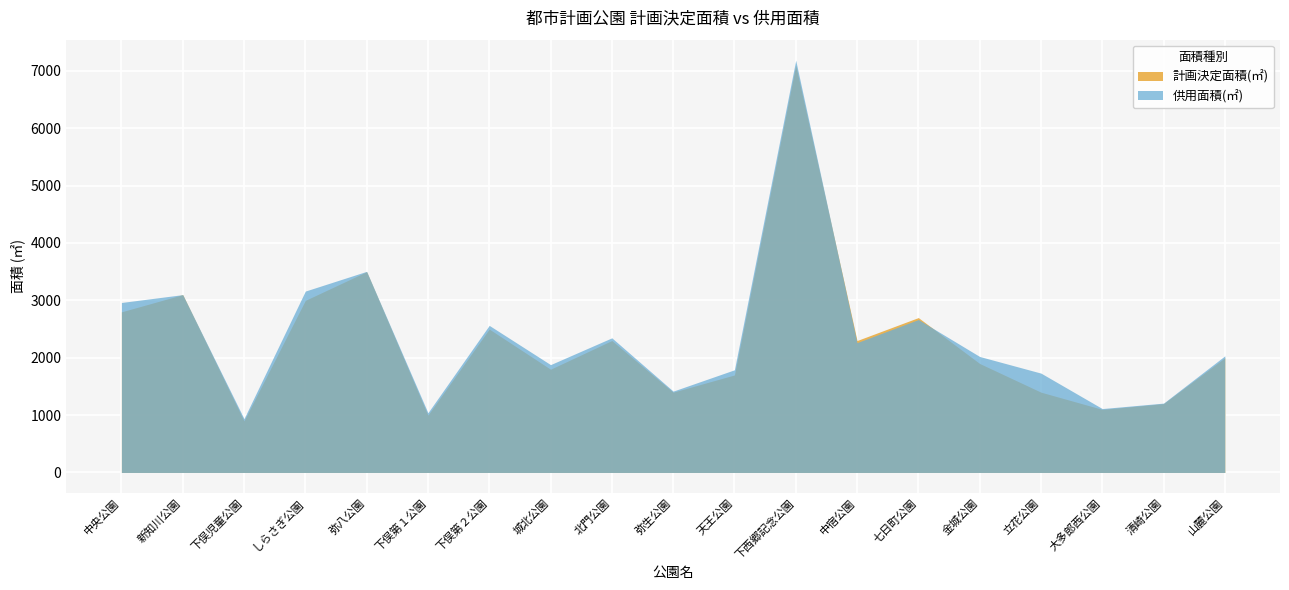

What position from the right is 北門公園?

11